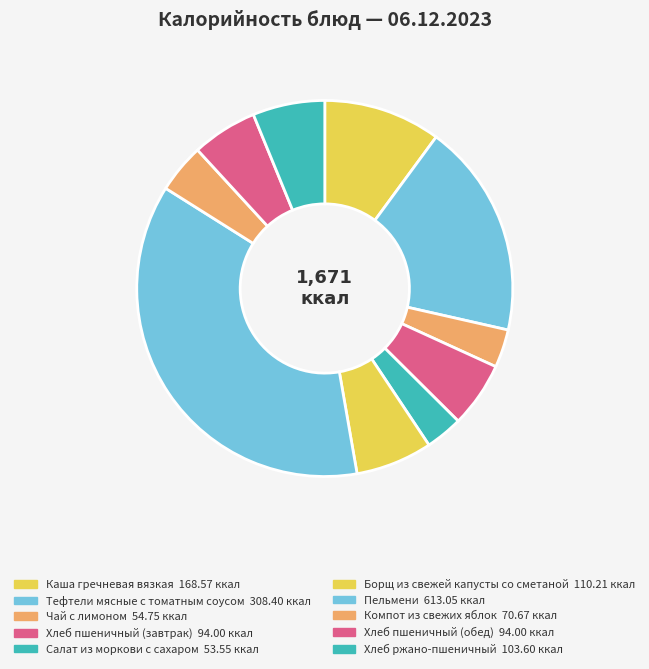

To the nearest percent, what portion does Хлеб пшеничный (обед) represent?

6%